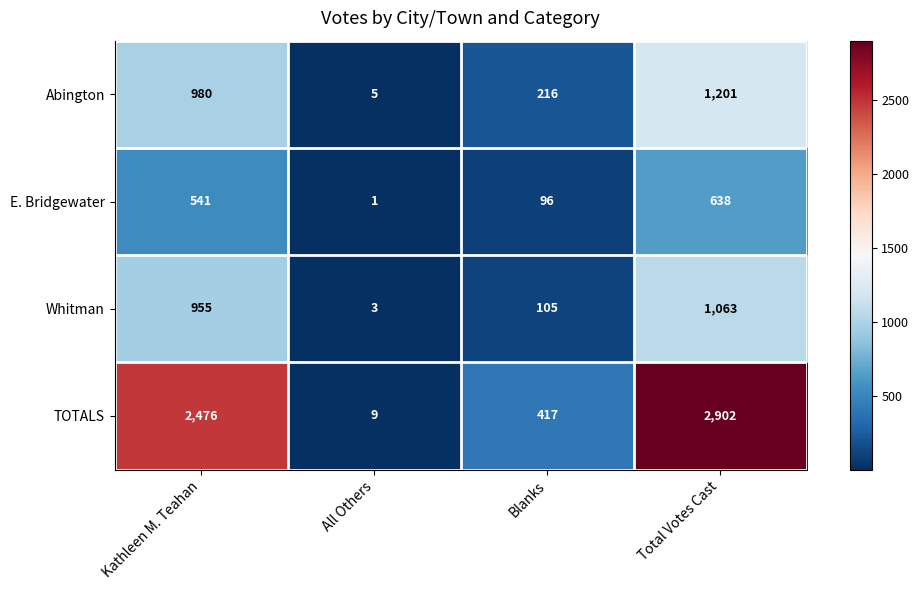

At which category is the sum across all series the highest?

Total Votes Cast